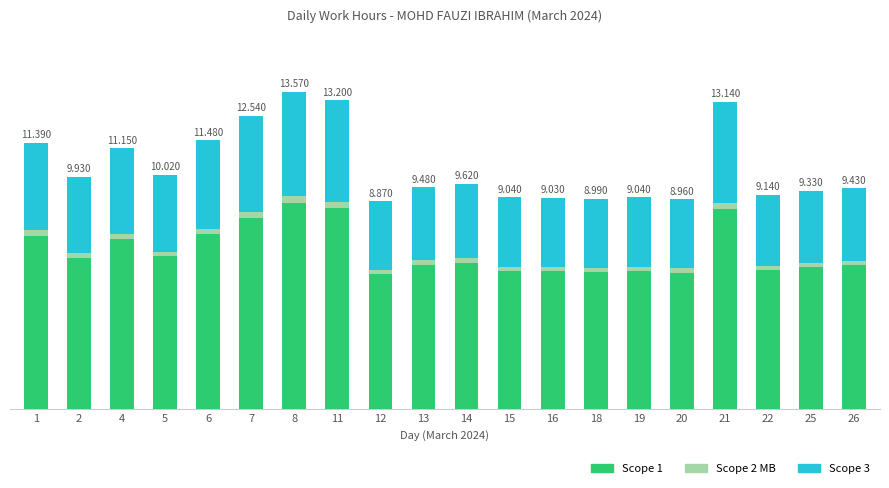

Rank the series by their maximum value, from highest to lowest.

Scope 1, Scope 3, Scope 2 MB